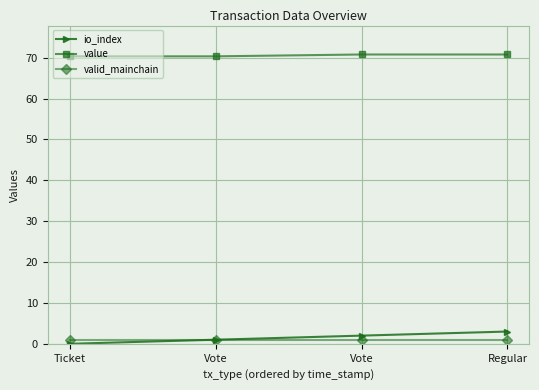

What is the difference between the highest and lowest values at Vote?

69.3